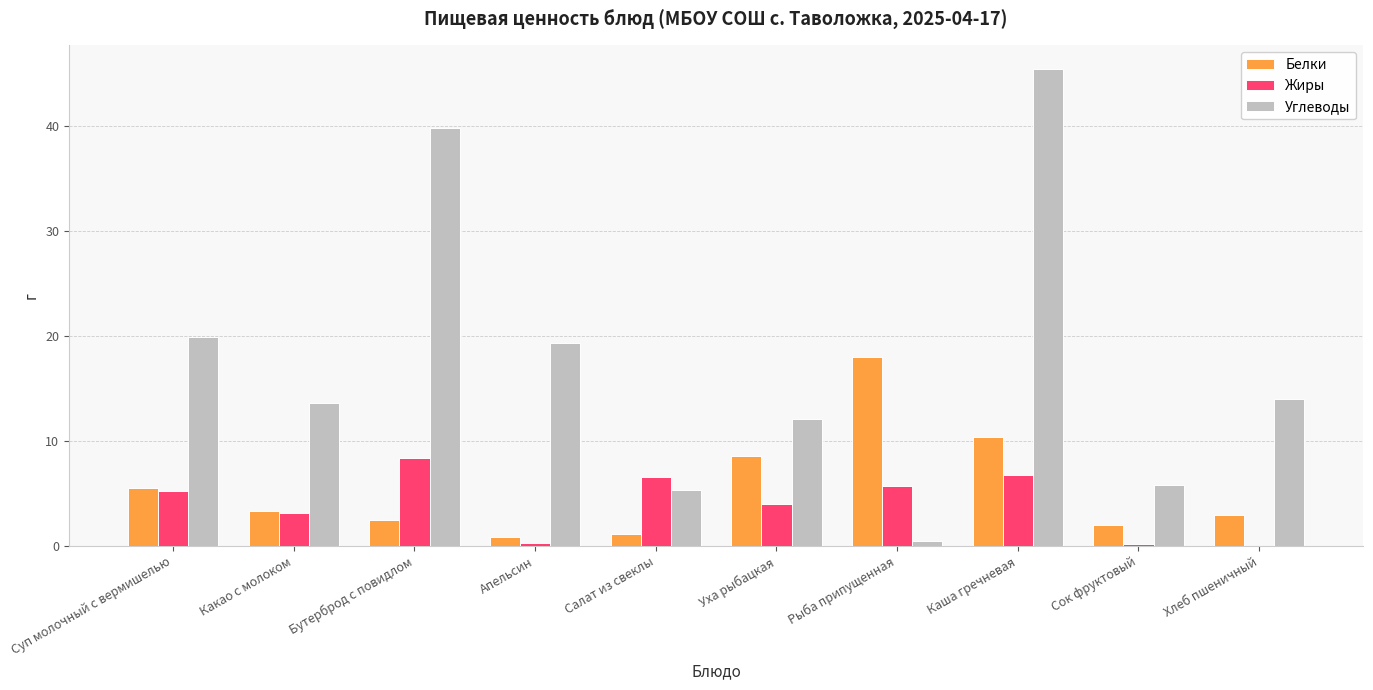

What is the approximate value of Углеводы at Уха рыбацкая?

12.1